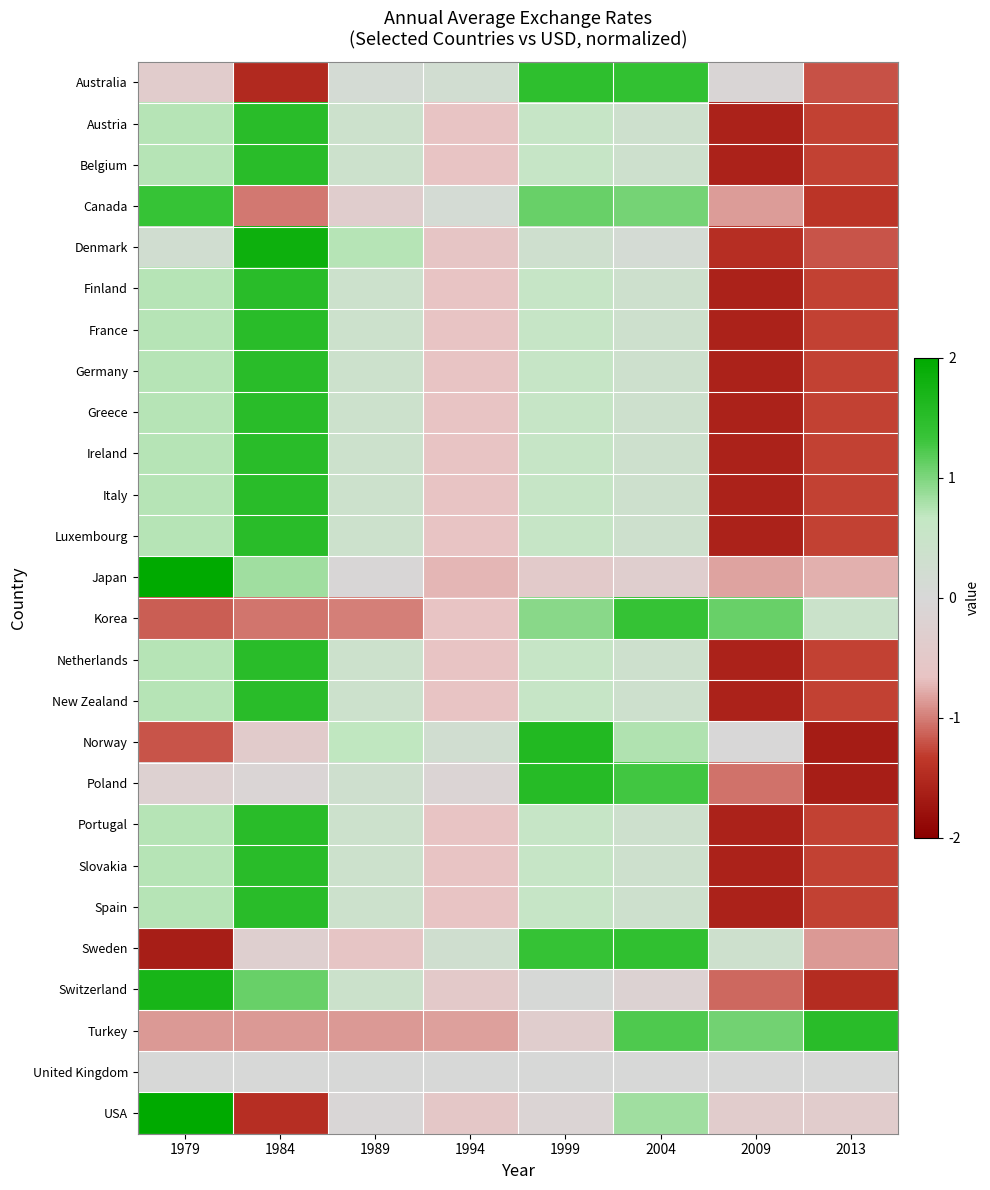

Reading left to right, extract all data points from this chart.

Australia: 1979=-0.4	1984=-1.5	1989=0.1	1994=0.2	1999=1.4	2004=1.4	2009=-0.1	2013=-1.2
Austria: 1979=0.7	1984=1.5	1989=0.4	1994=-0.7	1999=0.6	2004=0.3	2009=-1.6	2013=-1.3
Belgium: 1979=0.7	1984=1.5	1989=0.4	1994=-0.7	1999=0.6	2004=0.3	2009=-1.6	2013=-1.3
Canada: 1979=1.3	1984=-1.0	1989=-0.4	1994=0.1	1999=1.1	2004=1.0	2009=-0.9	2013=-1.4
Denmark: 1979=0.2	1984=1.8	1989=0.7	1994=-0.6	1999=0.3	2004=0.1	2009=-1.5	2013=-1.2
Finland: 1979=0.7	1984=1.5	1989=0.4	1994=-0.7	1999=0.6	2004=0.3	2009=-1.6	2013=-1.3
France: 1979=0.7	1984=1.5	1989=0.4	1994=-0.7	1999=0.6	2004=0.3	2009=-1.6	2013=-1.3
Germany: 1979=0.7	1984=1.5	1989=0.4	1994=-0.7	1999=0.6	2004=0.3	2009=-1.6	2013=-1.3
Greece: 1979=0.7	1984=1.5	1989=0.4	1994=-0.7	1999=0.6	2004=0.3	2009=-1.6	2013=-1.3
Ireland: 1979=0.7	1984=1.5	1989=0.4	1994=-0.7	1999=0.6	2004=0.3	2009=-1.6	2013=-1.3
Italy: 1979=0.7	1984=1.5	1989=0.4	1994=-0.7	1999=0.6	2004=0.3	2009=-1.6	2013=-1.3
Luxembourg: 1979=0.7	1984=1.5	1989=0.4	1994=-0.7	1999=0.6	2004=0.3	2009=-1.6	2013=-1.3
Japan: 1979=2.3	1984=0.8	1989=-0.0	1994=-0.7	1999=-0.5	2004=-0.3	2009=-0.8	2013=-0.8
Korea: 1979=-1.2	1984=-1.0	1989=-1.0	1994=-0.7	1999=0.9	2004=1.4	2009=1.1	2013=0.5
Netherlands: 1979=0.7	1984=1.5	1989=0.4	1994=-0.7	1999=0.6	2004=0.3	2009=-1.6	2013=-1.3
New Zealand: 1979=0.7	1984=1.5	1989=0.4	1994=-0.7	1999=0.6	2004=0.3	2009=-1.6	2013=-1.3
Norway: 1979=-1.2	1984=-0.4	1989=0.7	1994=0.2	1999=1.6	2004=0.8	2009=-0.0	2013=-1.7
Poland: 1979=-0.2	1984=-0.1	1989=0.3	1994=-0.1	1999=1.5	2004=1.3	2009=-1.1	2013=-1.6
Portugal: 1979=0.7	1984=1.5	1989=0.4	1994=-0.7	1999=0.6	2004=0.3	2009=-1.6	2013=-1.3
Slovakia: 1979=0.7	1984=1.5	1989=0.4	1994=-0.7	1999=0.6	2004=0.3	2009=-1.6	2013=-1.3
Spain: 1979=0.7	1984=1.5	1989=0.4	1994=-0.7	1999=0.6	2004=0.3	2009=-1.6	2013=-1.3
Sweden: 1979=-1.6	1984=-0.3	1989=-0.6	1994=0.3	1999=1.4	2004=1.4	2009=0.4	2013=-0.9
Switzerland: 1979=1.7	1984=1.1	1989=0.4	1994=-0.5	1999=0.0	2004=-0.2	2009=-1.1	2013=-1.5
Turkey: 1979=-0.9	1984=-0.9	1989=-0.9	1994=-0.8	1999=-0.3	2004=1.2	2009=1.1	2013=1.5
United Kingdom: 1979=0.0	1984=0.0	1989=0.0	1994=0.0	1999=0.0	2004=0.0	2009=0.0	2013=0.0
USA: 1979=2.1	1984=-1.4	1989=-0.1	1994=-0.5	1999=-0.1	2004=0.8	2009=-0.4	2013=-0.4